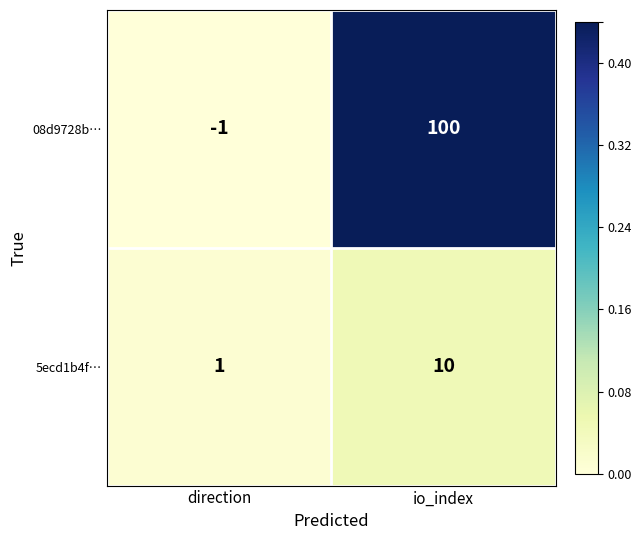

Reading right to left, extract all data points from this chart.

08d9728b…: io_index=100	direction=-1
5ecd1b4f…: io_index=10	direction=1